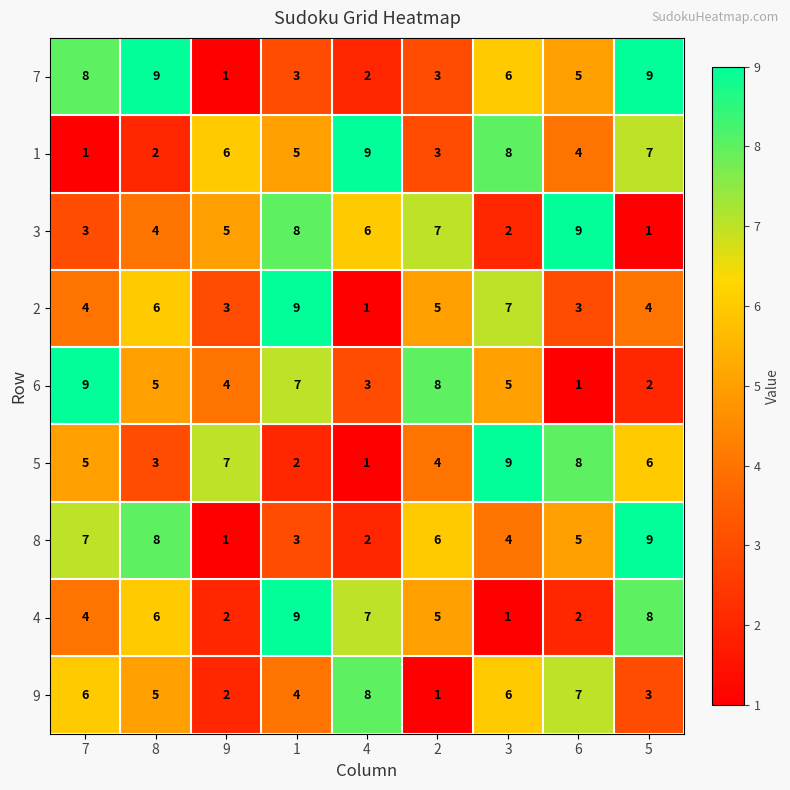

What is the difference between the highest and lowest values at 5?

8